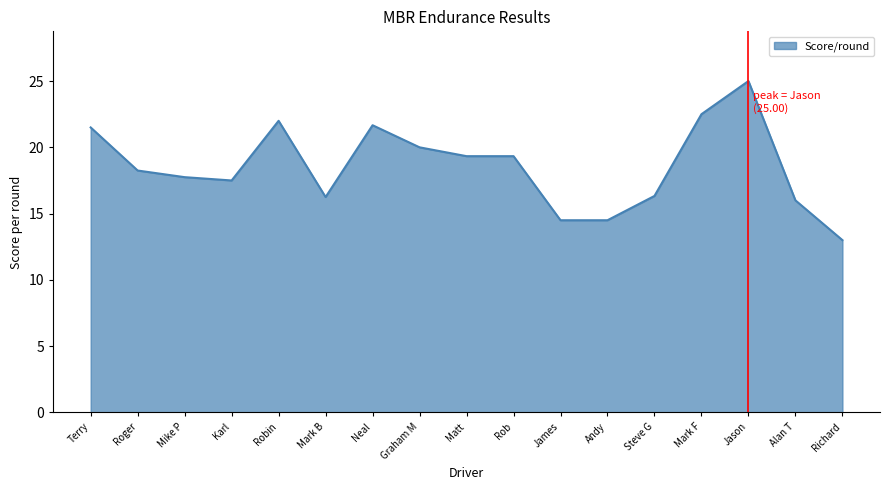

What position from the right is Matt?

9